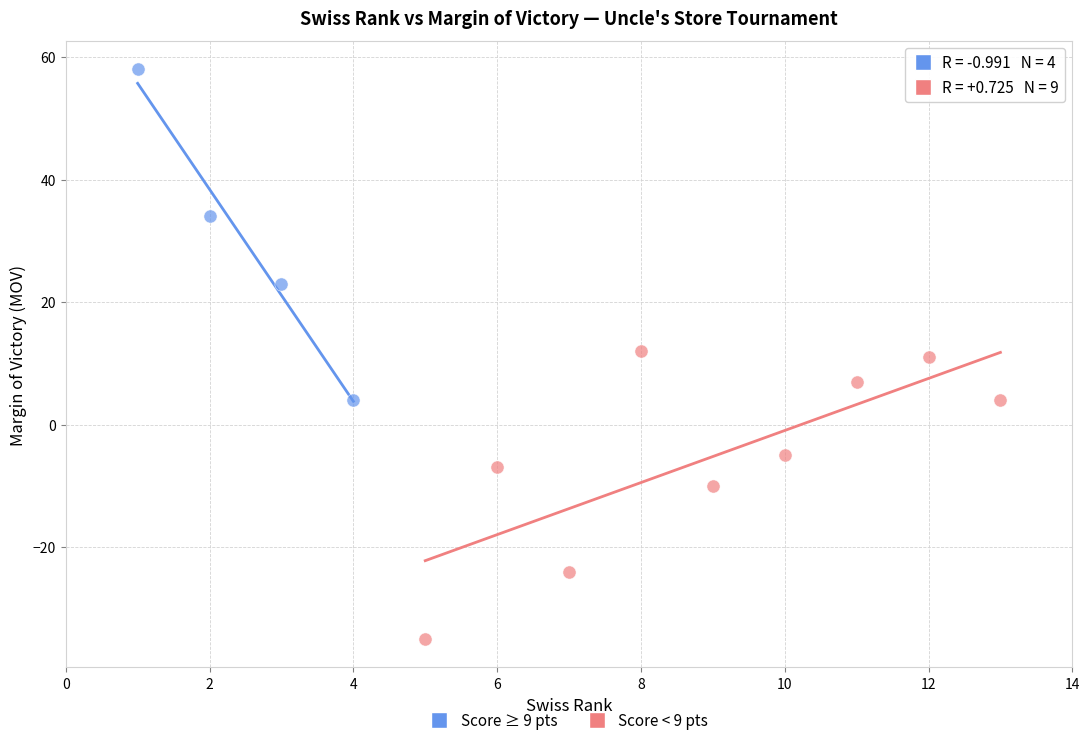

Which series contains the lowest Y value?

Score < 9 pts